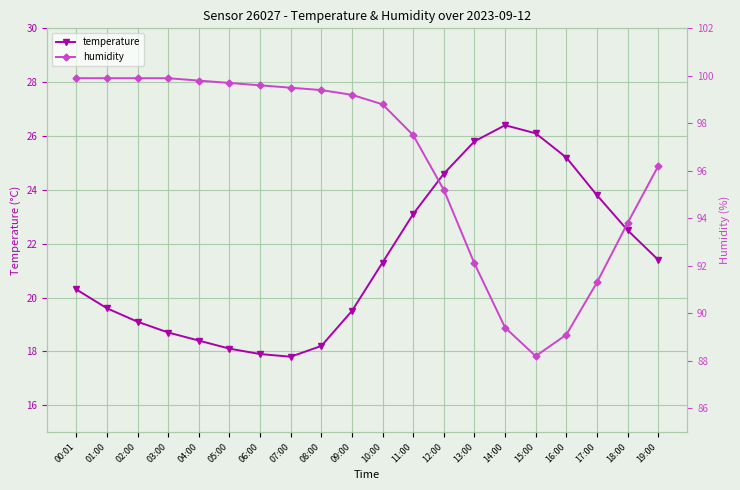

True or false: temperature and humidity intersect in this chart.

False